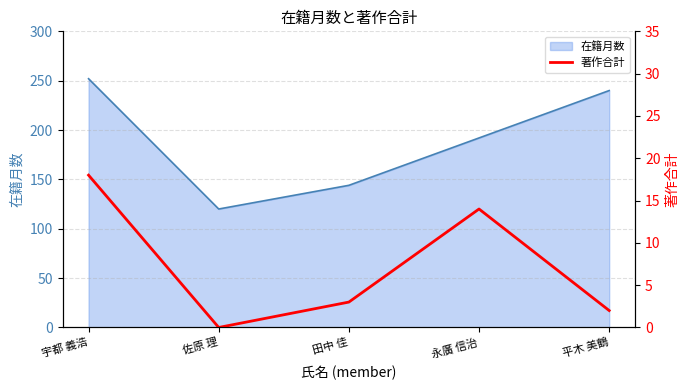

Reading left to right, transcribe all the data shown in this chart.

在籍月数 line: 252	120	144	192	240
著作合計: 18	0	3	14	2